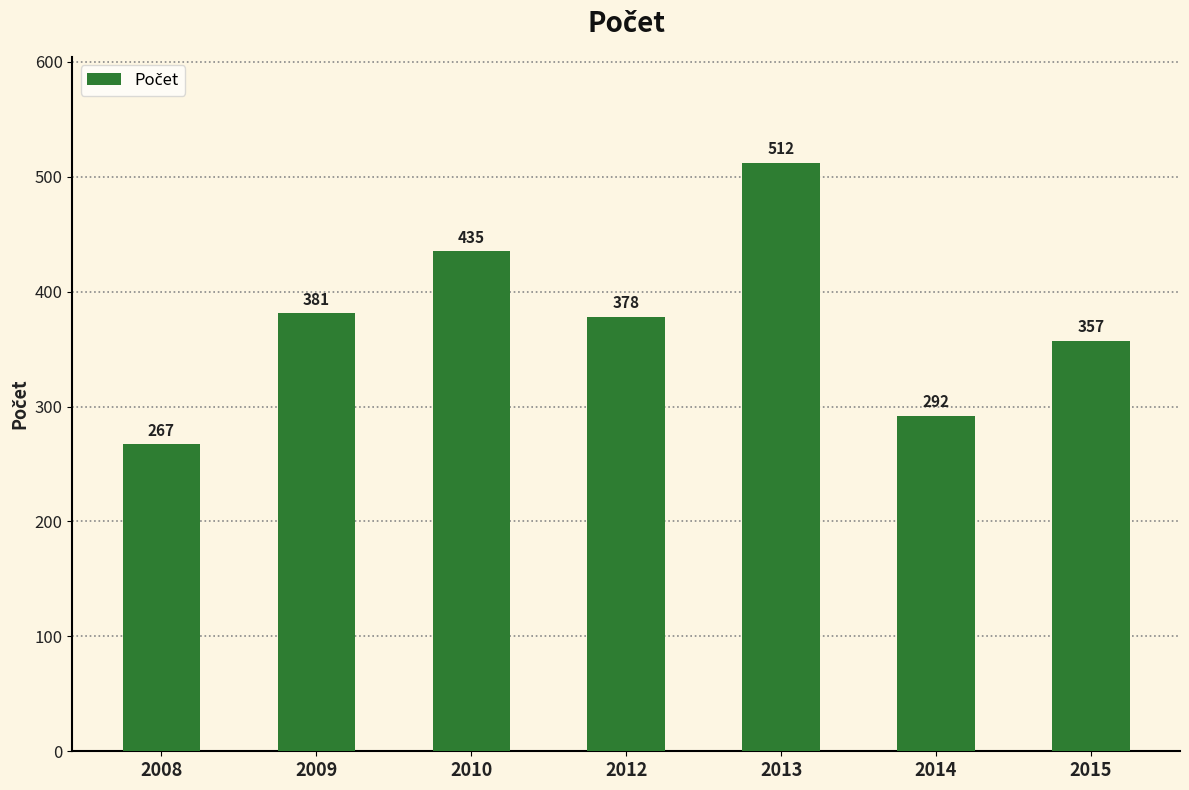

Are the bars horizontal?

No